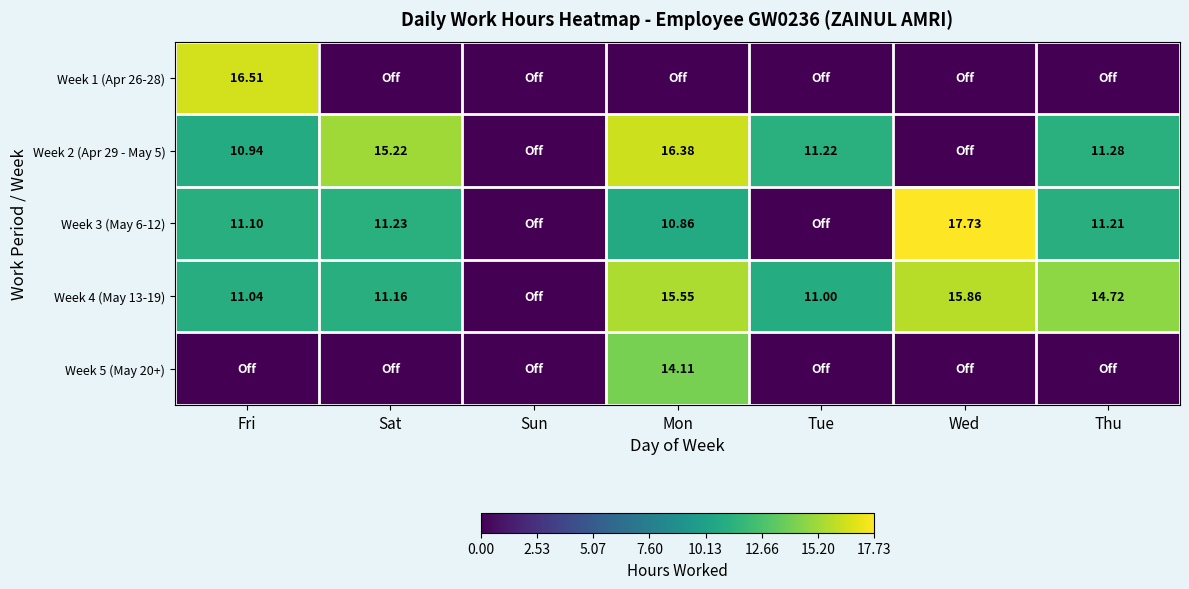

Is the value of Week 1 (Apr 26-28) at Fri greater than the value of Week 2 (Apr 29 - May 5) at Mon?

Yes